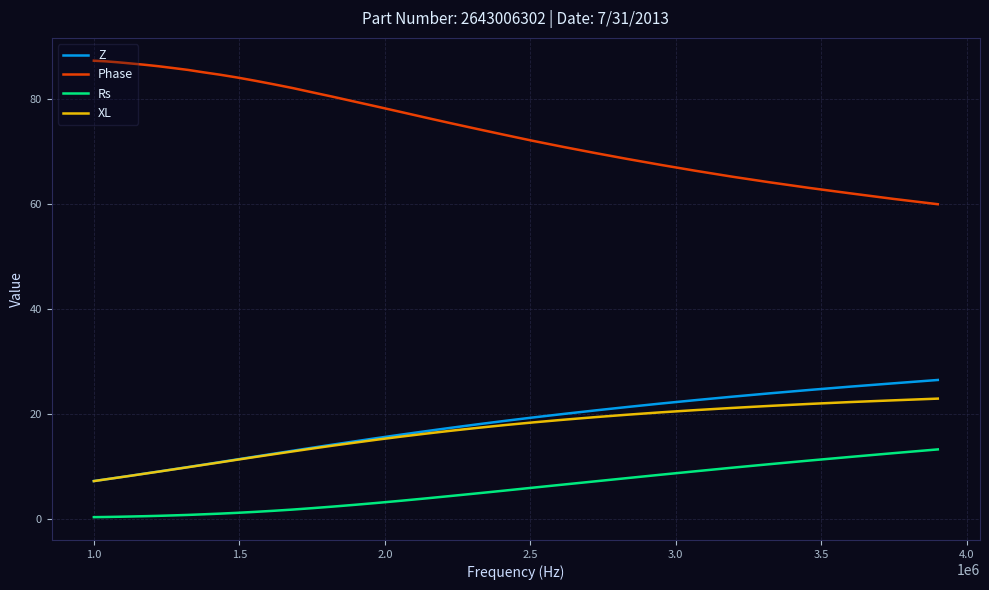

Which series has the widest spread of values?

Phase